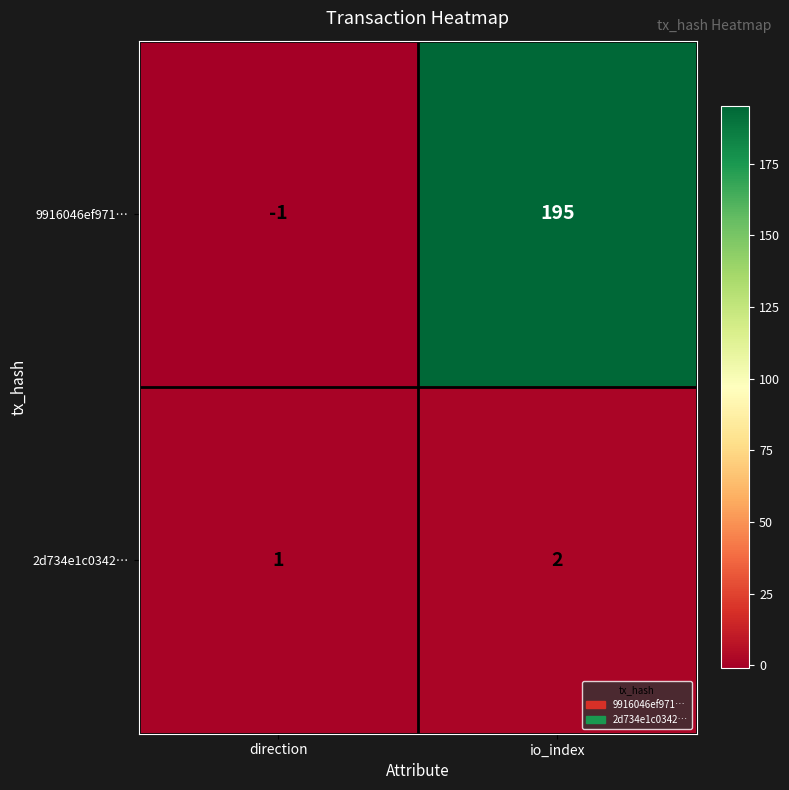

The 2d734e1c0342… series shows 0 at direction. True or false?

False